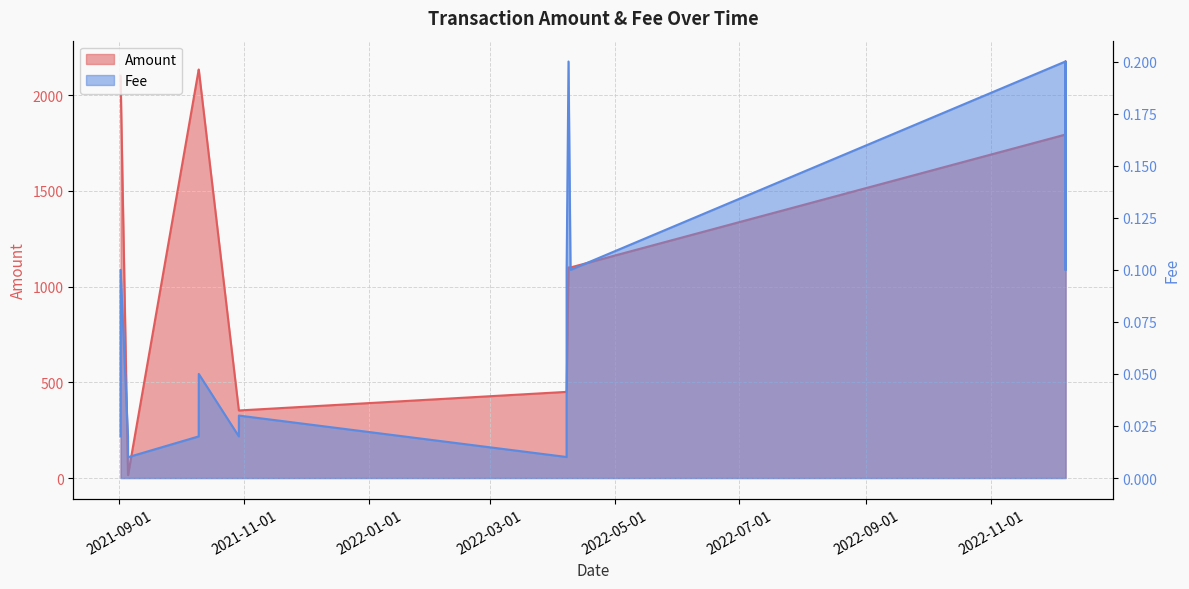

What is the average value of the Fee series?

0.1